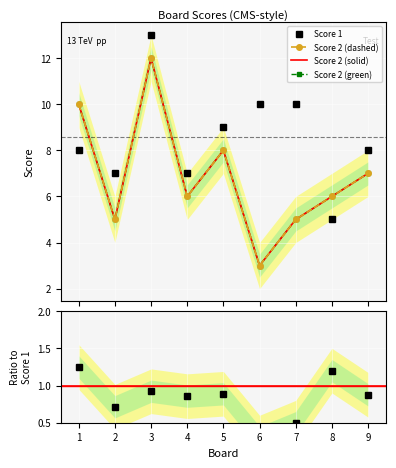

In Score 2 (green), how many points are lower than both neighbors (excluding endpoints)?

3